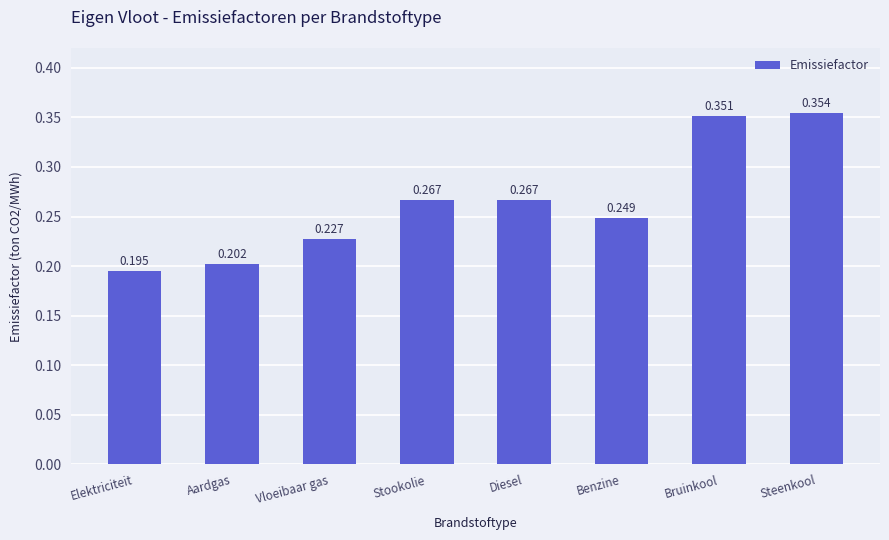

At which category does the chart reach its minimum across all series?

Elektriciteit